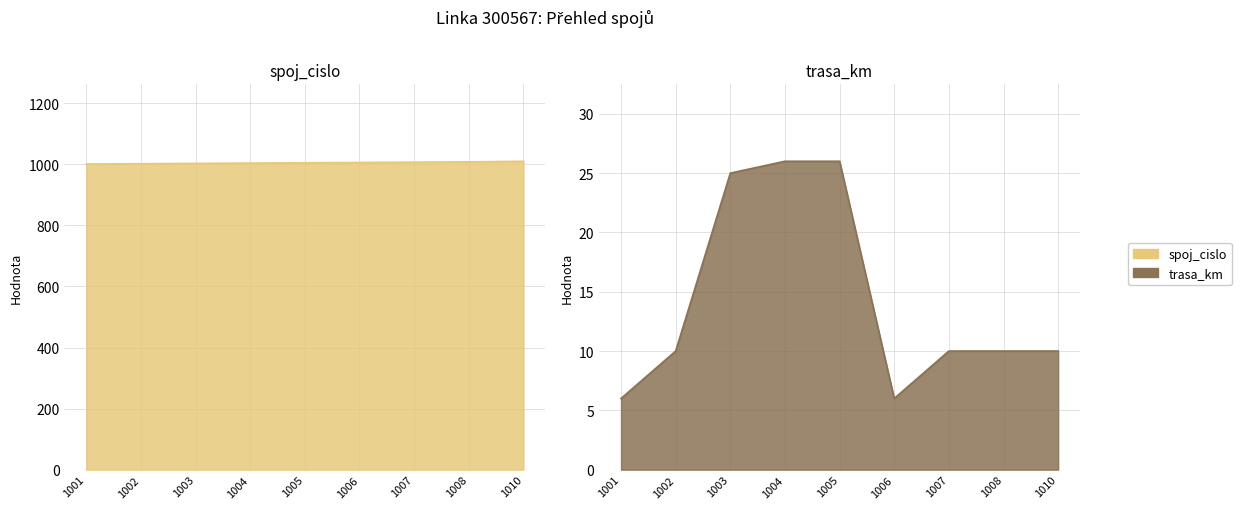

Rank the categories by spoj_cislo value from highest to lowest.

1010, 1008, 1007, 1006, 1005, 1004, 1003, 1002, 1001